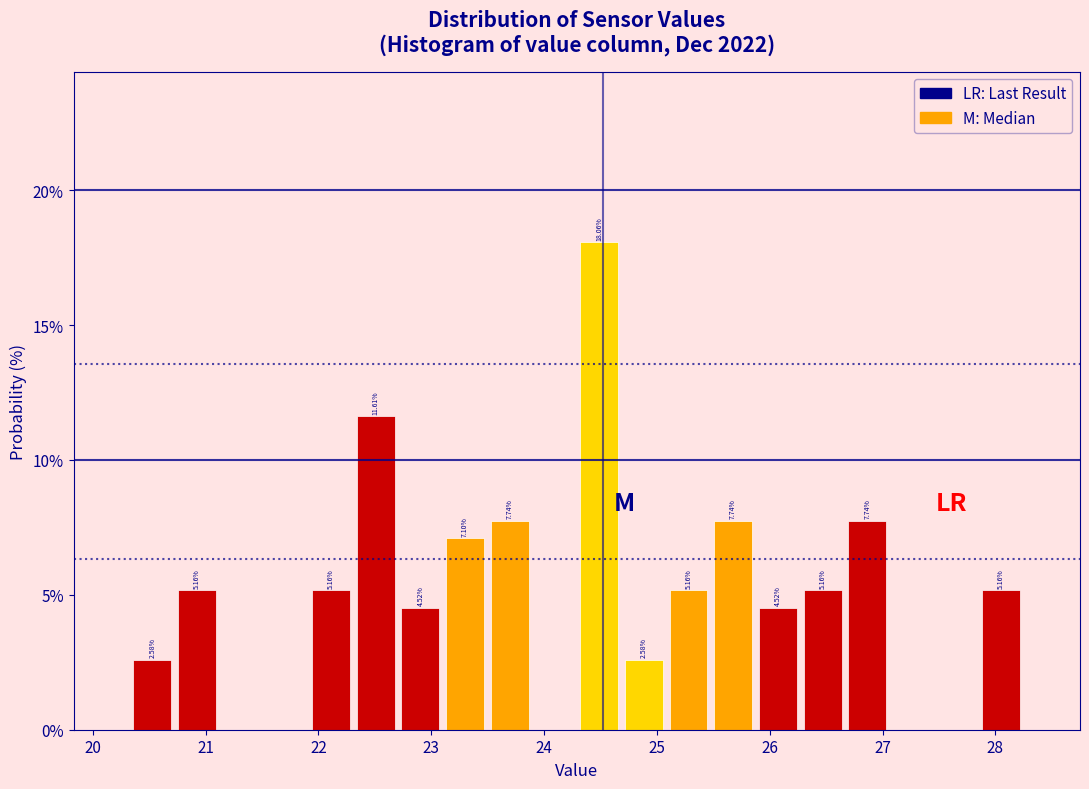

Read against the x-axis, roughly where is the centre of the tallest bar?

24.5